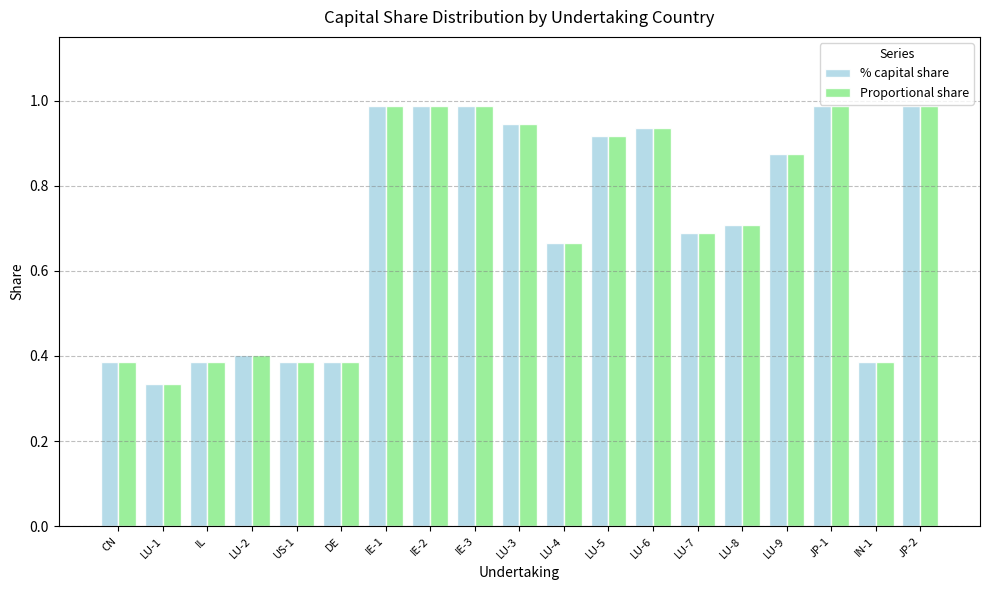

At how many categories does at least one series exceed 0?

19